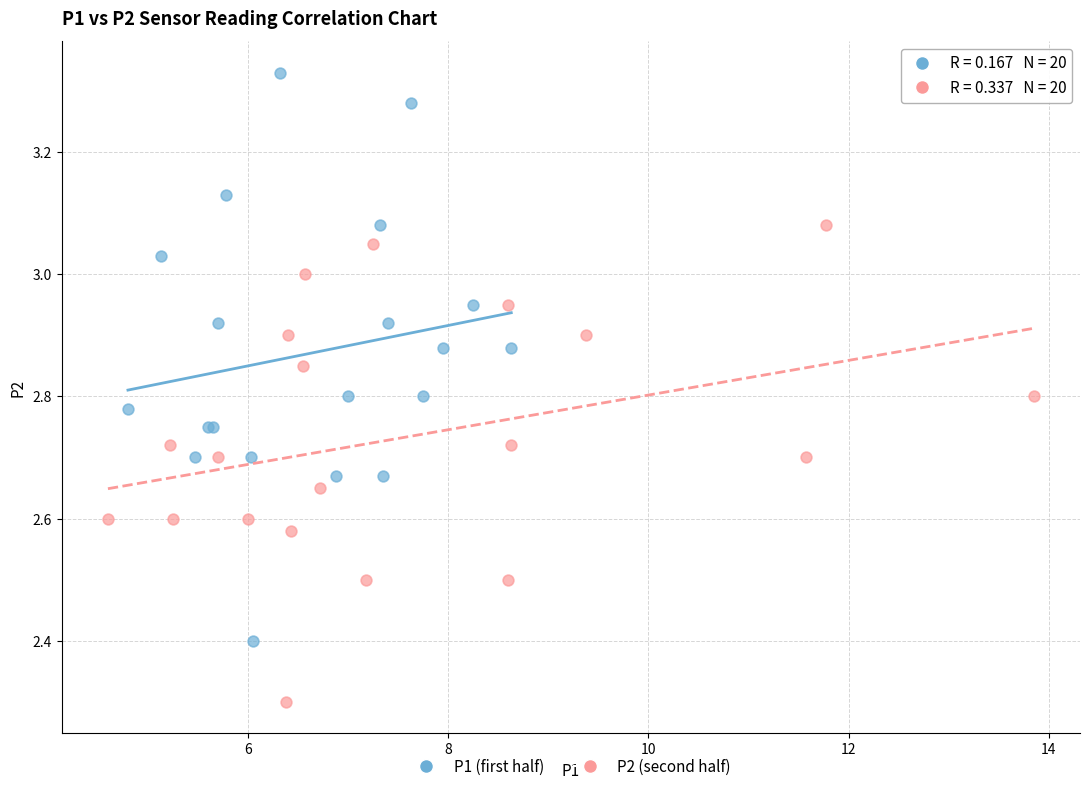

Which series reaches the maximum Y coordinate?

P1 (first half)